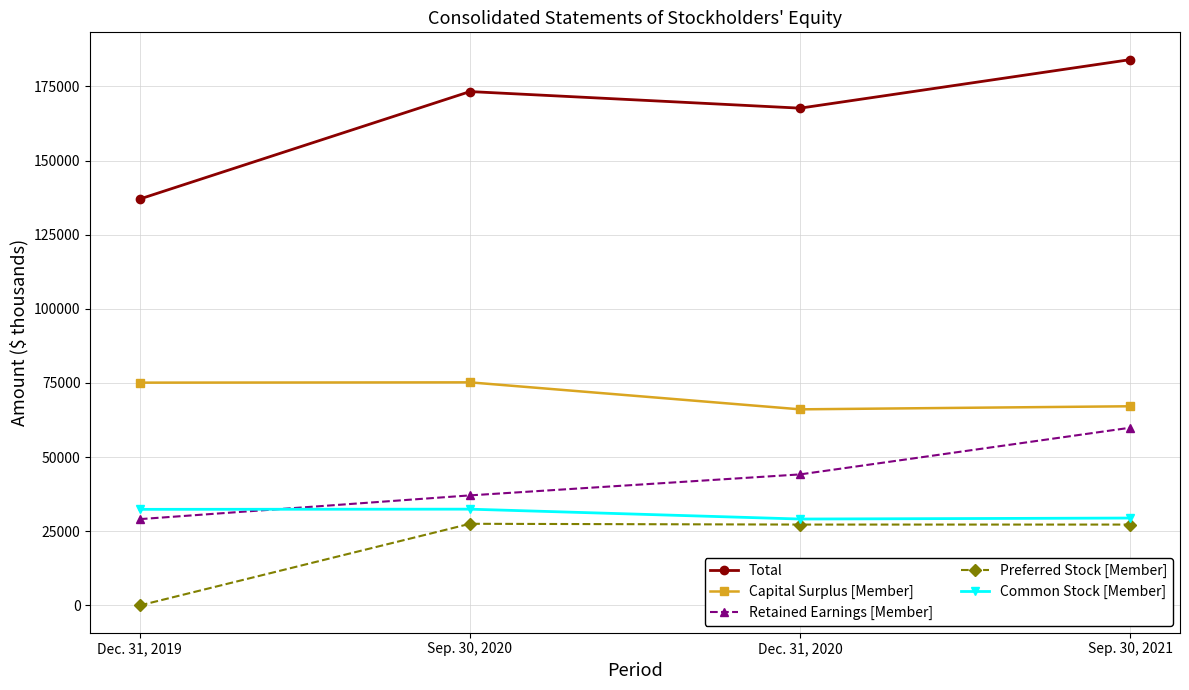

What are all the series names shown in the legend?

Total, Capital Surplus [Member], Retained Earnings [Member], Preferred Stock [Member], Common Stock [Member]